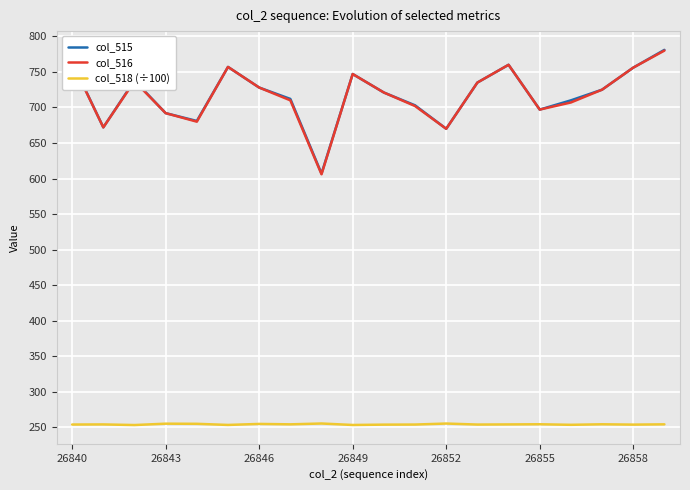

What is the maximum value shown in the chart?

781.0